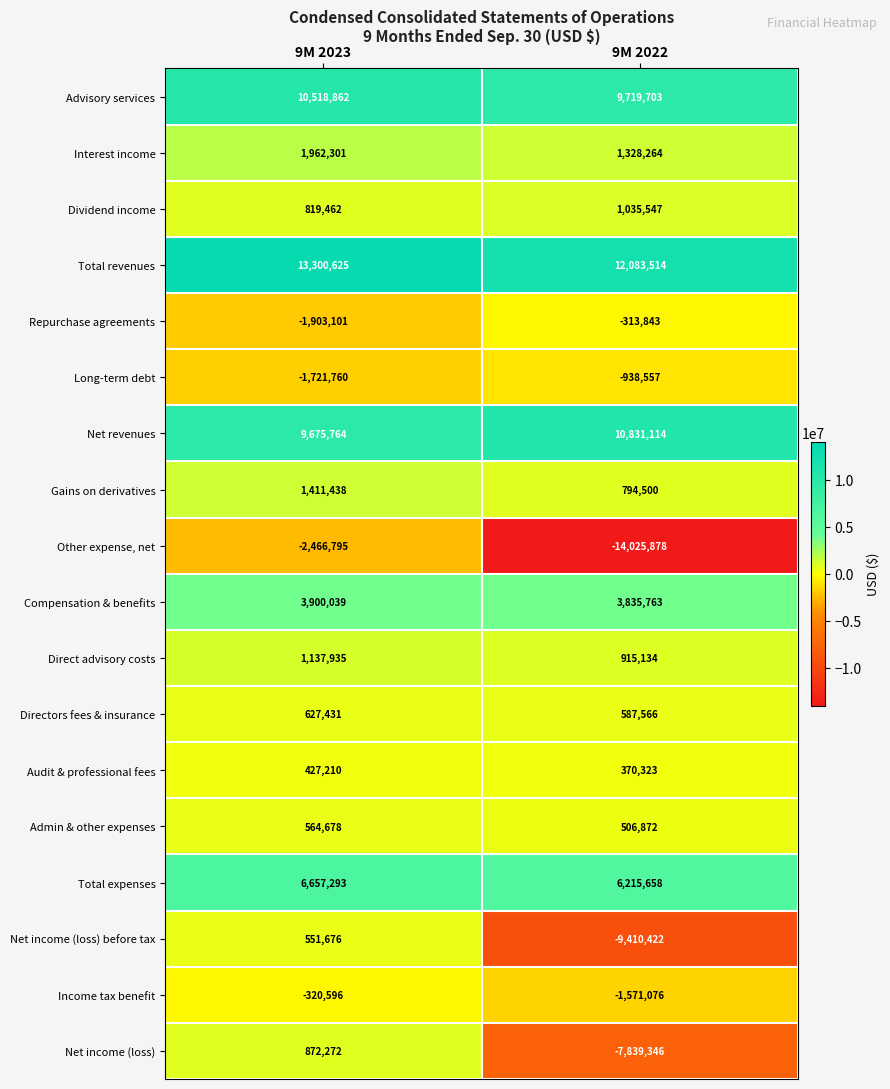

List the series in order of their peak value, highest first.

Total revenues, Net revenues, Advisory services, Total expenses, Compensation & benefits, Interest income, Gains on derivatives, Direct advisory costs, Dividend income, Net income (loss), Directors fees & insurance, Admin & other expenses, Net income (loss) before tax, Audit & professional fees, Repurchase agreements, Income tax benefit, Long-term debt, Other expense, net